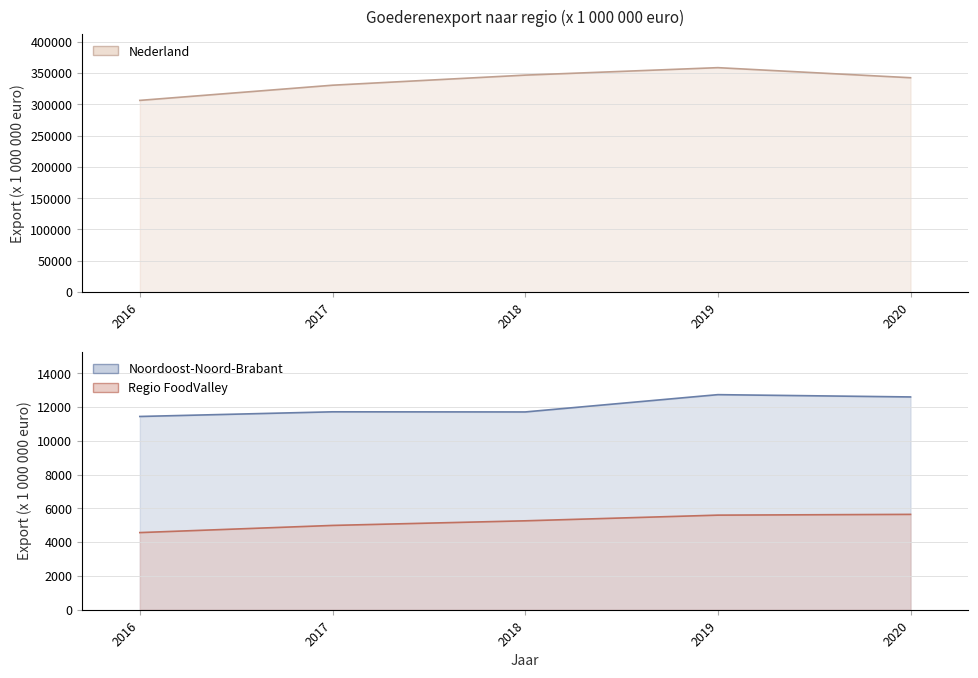

Which label corresponds to the smallest value in the chart?

2016